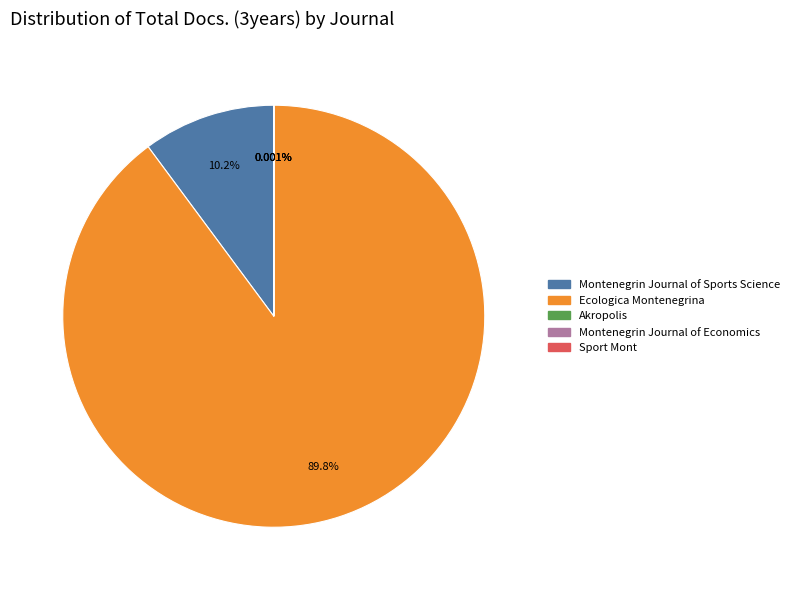

Is there any slice that represents more than half of the pie?

Yes